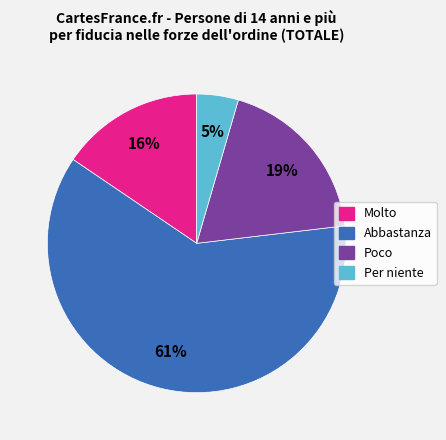

To the nearest percent, what is the average slice percentage?

25%